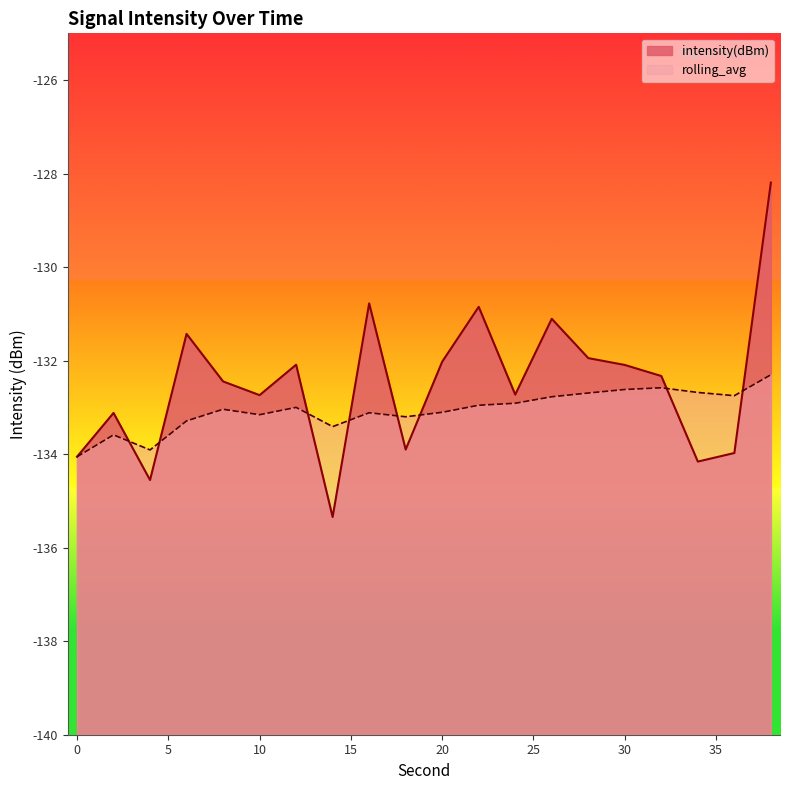

What is the sum of the rolling_avg values at 32 and 16?

-265.7